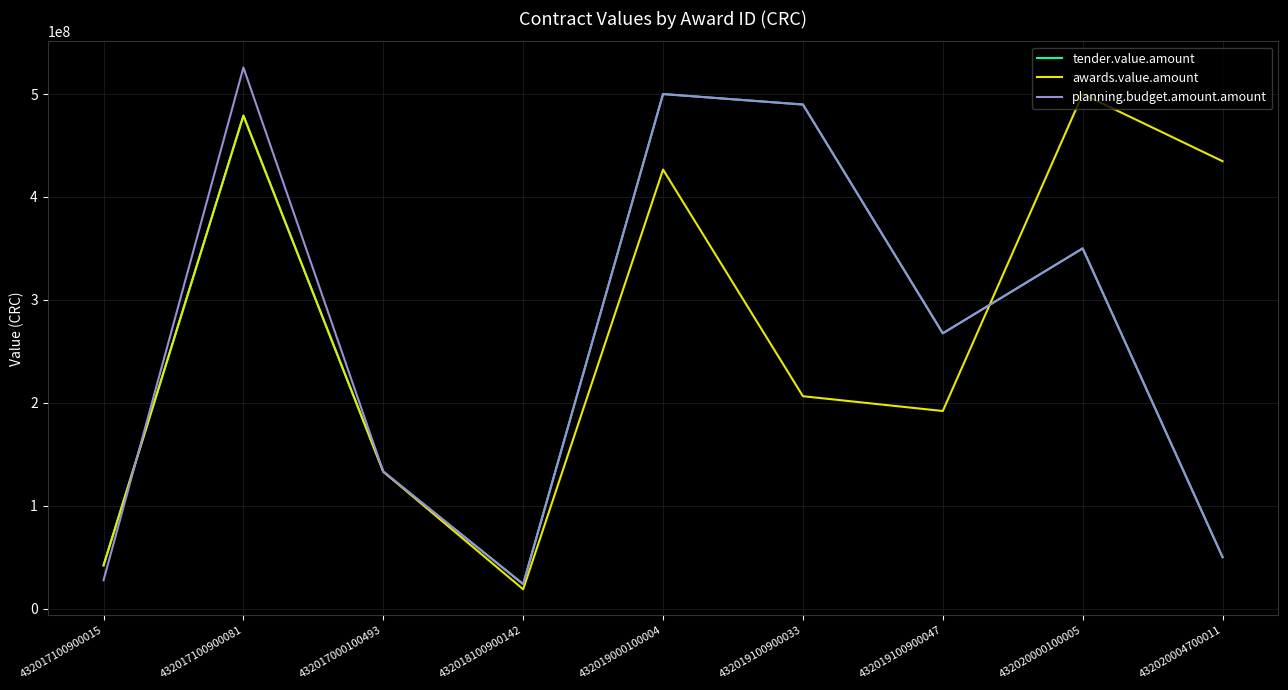

At which category does the chart reach its minimum across all series?

432018100900142